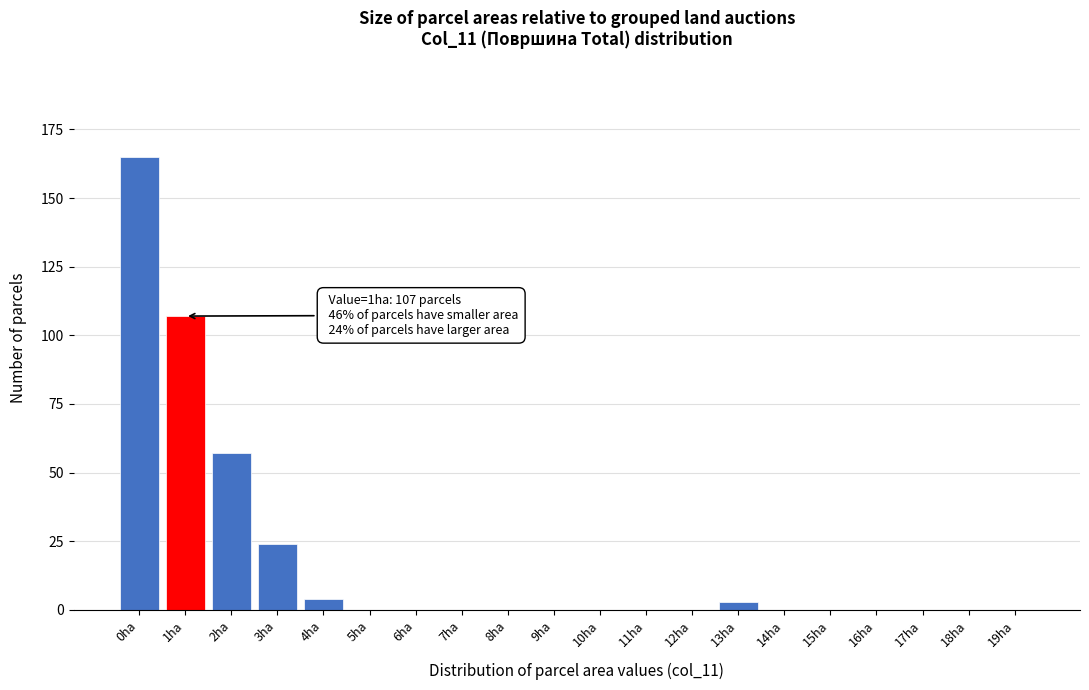

Reading right to left, what are all the values shown in this chart?

19ha=0	18ha=0	17ha=0	16ha=0	15ha=0	14ha=0	13ha=3	12ha=0	11ha=0	10ha=0	9ha=0	8ha=0	7ha=0	6ha=0	5ha=0	4ha=4	3ha=24	2ha=57	1ha=107	0ha=165